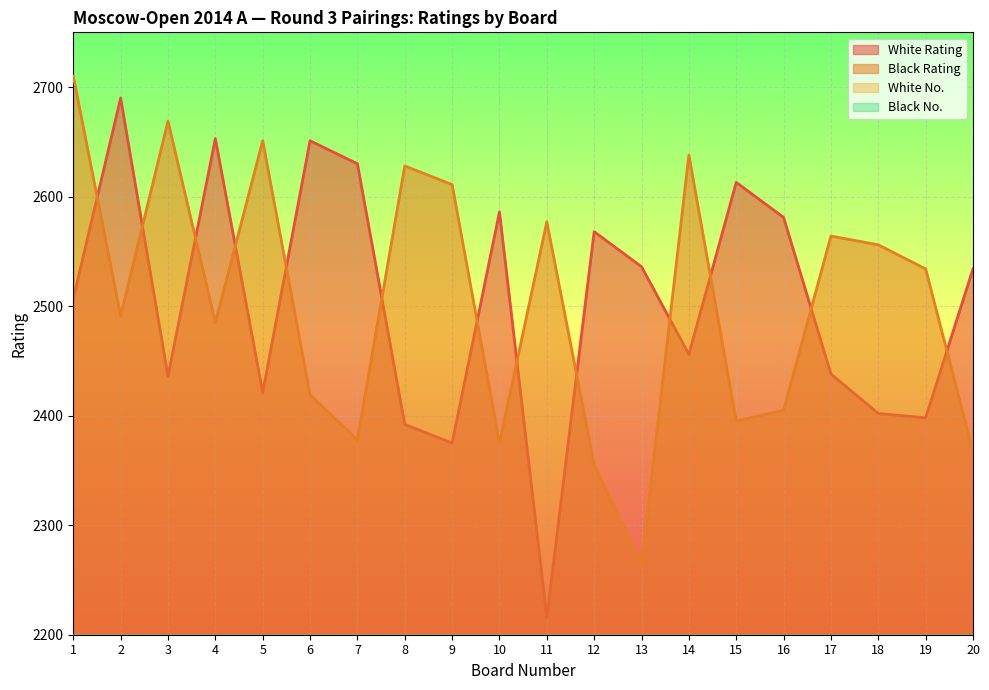

Is it true that Black No. equals 180 at 13?

False